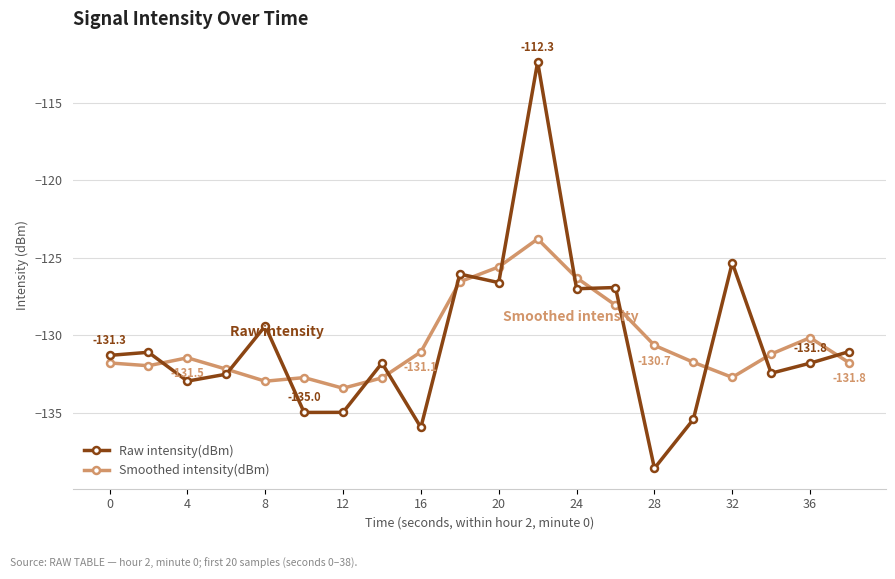

How many categories are shown in the chart?

20